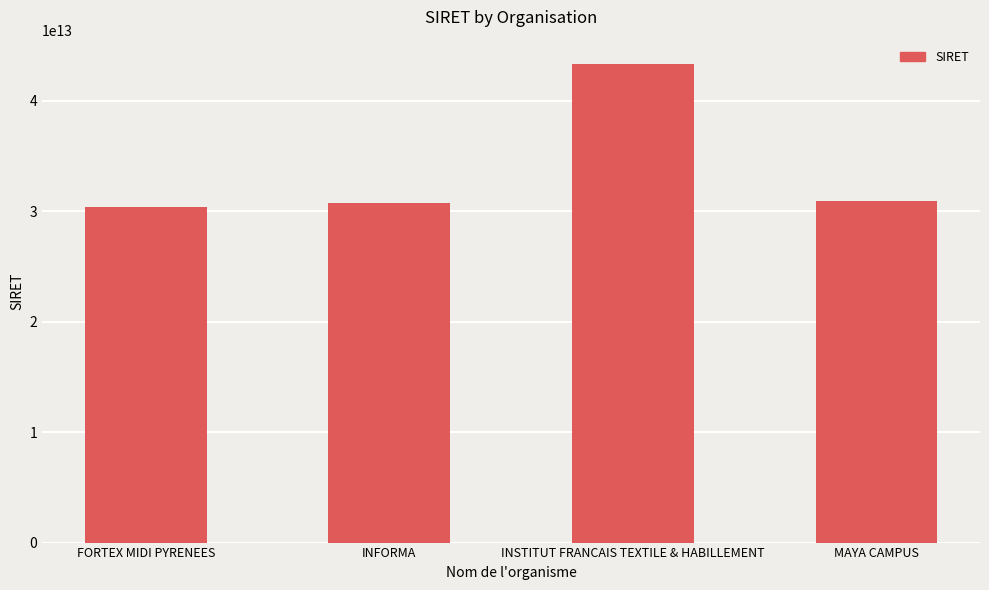

Count the number of categories in the chart.

4